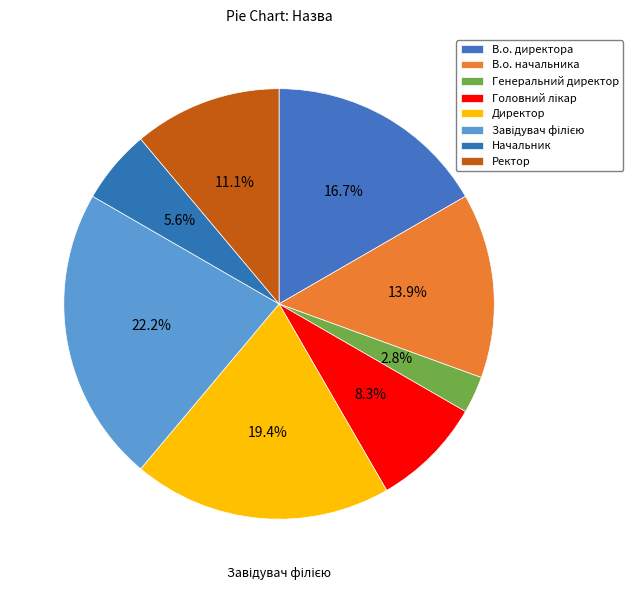

How many slices are in this pie chart?

8